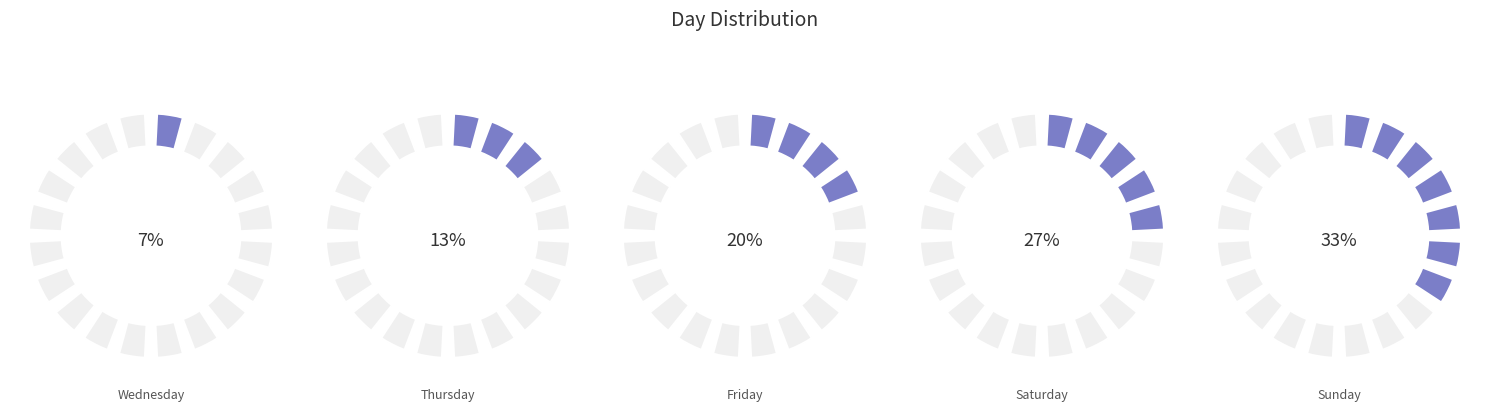

Is it true that Saturday is 35% of the pie?

False